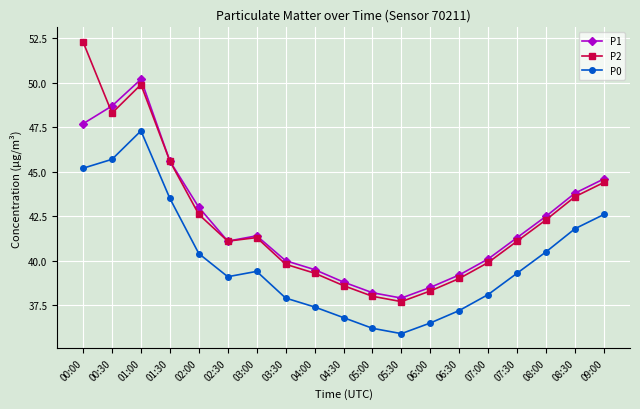

Which category has the highest value in the P0 series?

01:00